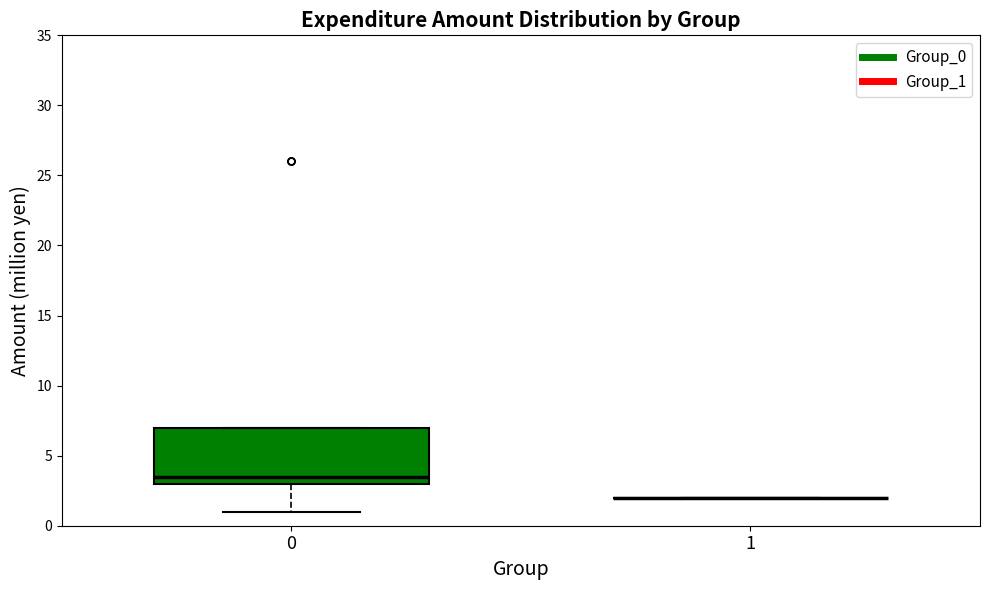

Where is the upper edge of the box at x = 0 on the y-axis? The values are not printed on the chart, so give them approximately, as read against the axis.

7.0